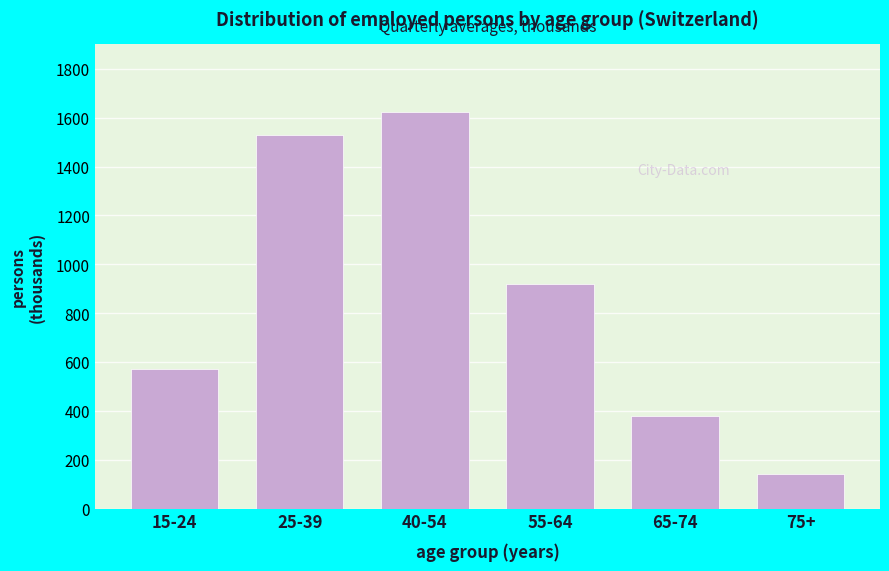

Reading left to right, transcribe all the data shown in this chart.

571.1	1530.6	1622.1	920.5	380.2	142.7